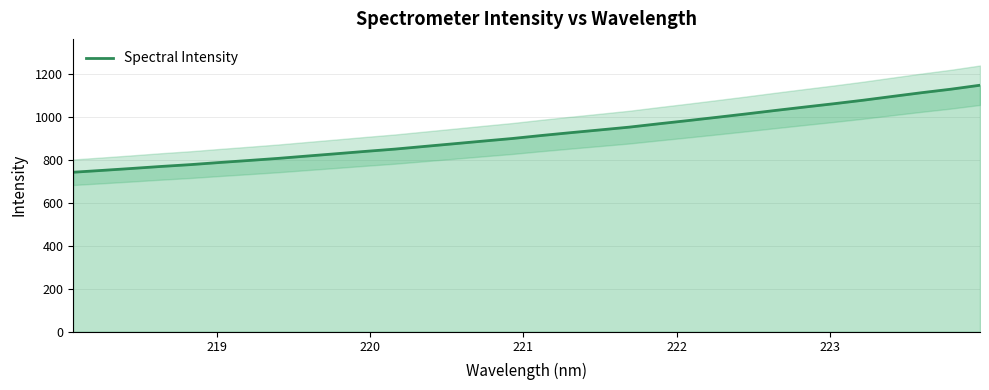

What is the lowest value of the Spectral Intensity series?

743.5